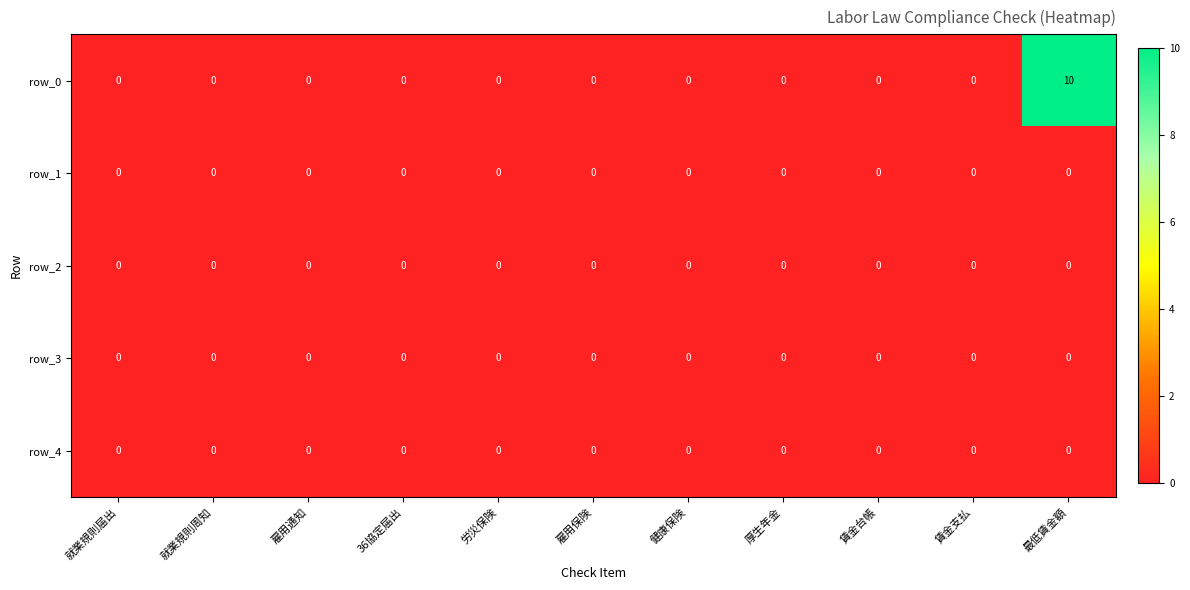

How many categories are shown in the chart?

11